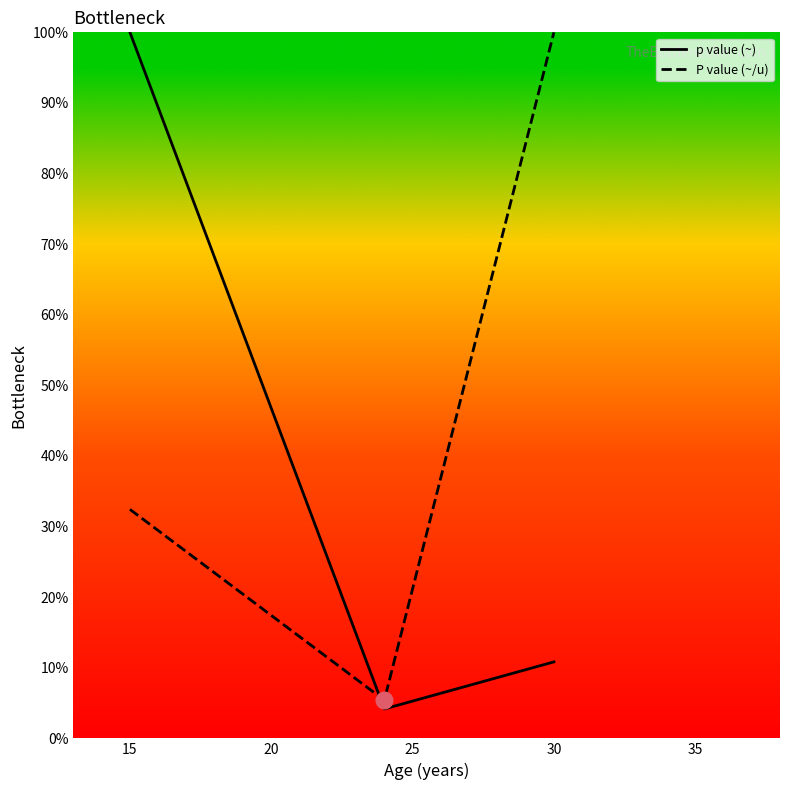

Rank the series by their average value, from lowest to highest.

p value (~), P value (~/u)